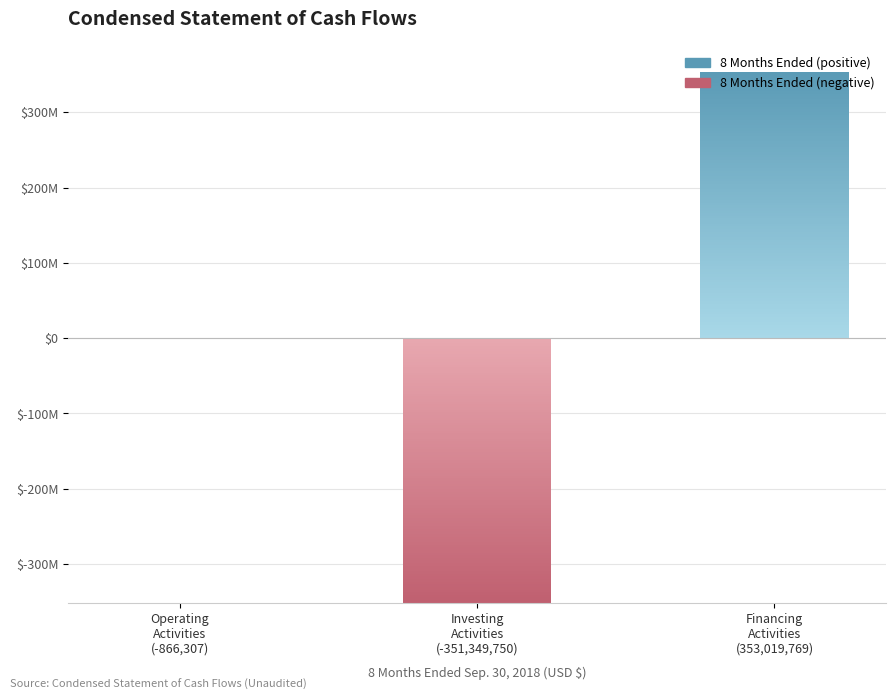

List the labels in order of value, smallest first.

Net cash used in investing activities, Net cash used in operating activities, Net cash provided by financing activities